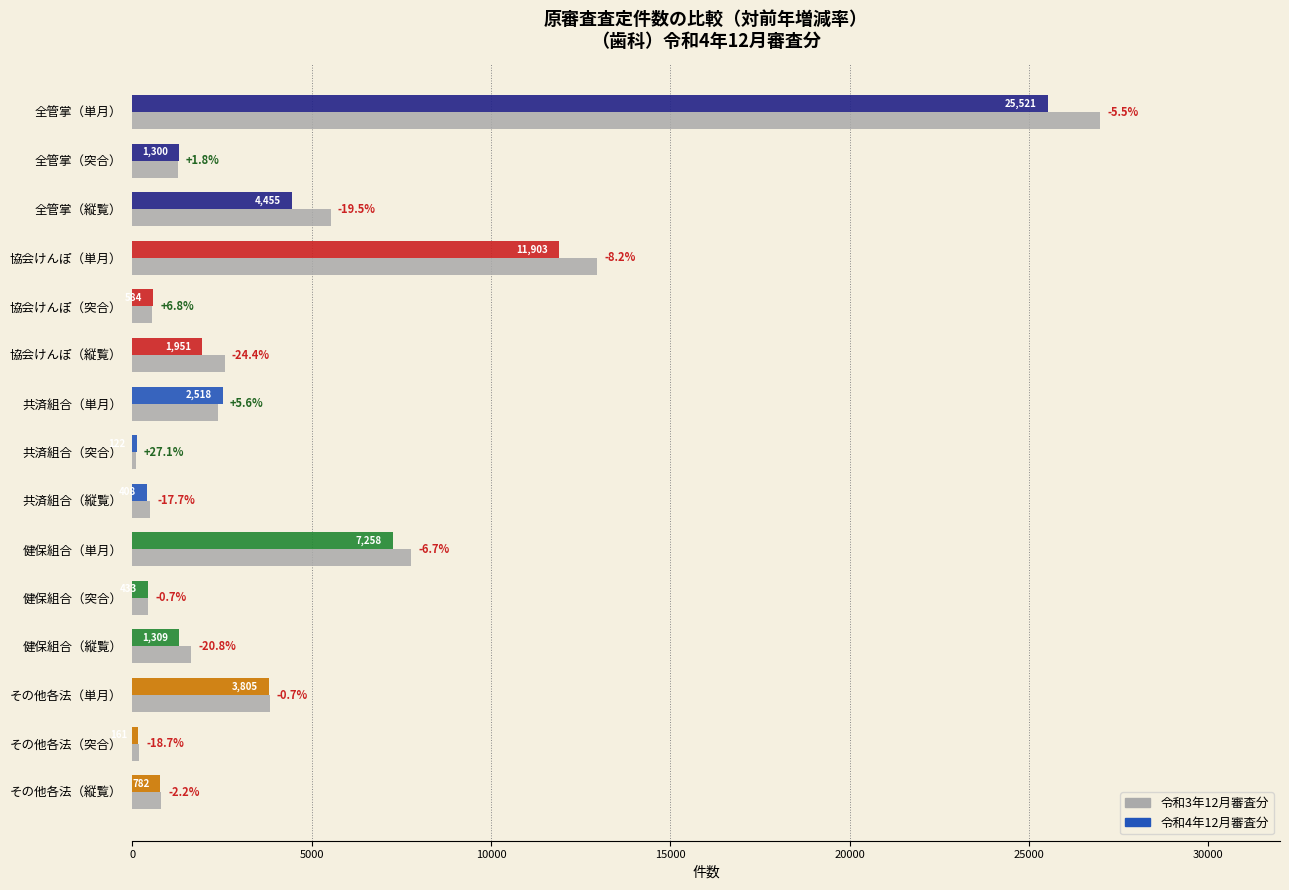

Read the 令和4年12月審査分 value at 共済組合（縦覧）, to the nearest 10.

410